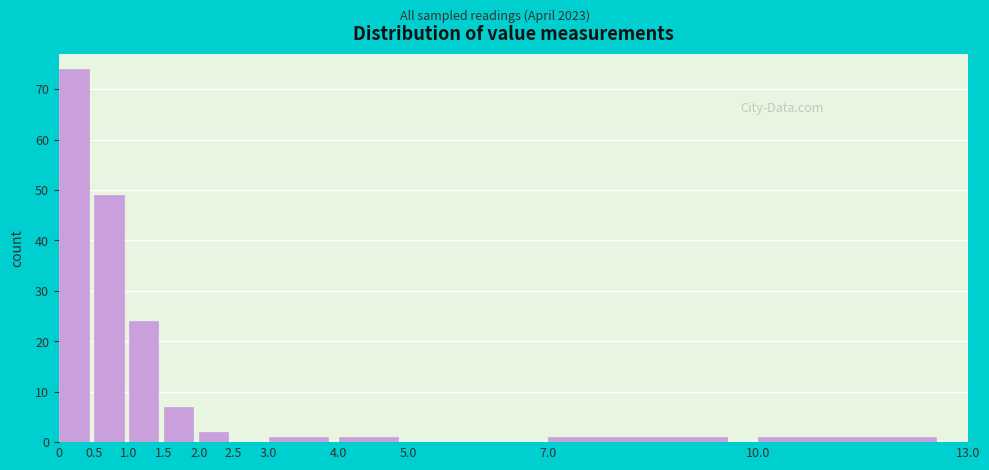

Reading left to right, transcribe this chart: for each bar, give the range it covers on the x-axis and its height. The values are not printed on the chart, so give them approximately, as read against the axis.

0 to 0.5: 74
0.5 to 1.0: 49
1.0 to 1.5: 24
1.5 to 2.0: 7
2.0 to 2.5: 2
2.5 to 3.0: 0
3.0 to 4.0: 1
4.0 to 5.0: 1
5.0 to 7.0: 0
7.0 to 10.0: 1
10.0 to 13.0: 1